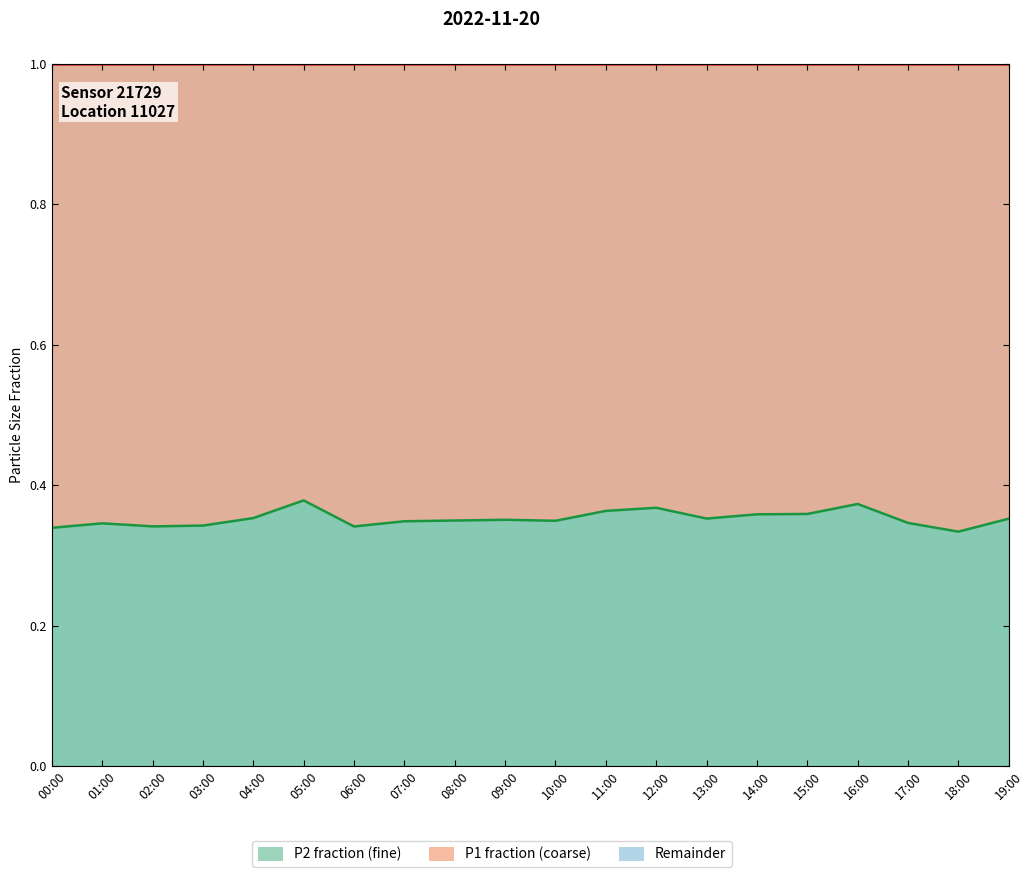

Where is P2 boundary nearest to the value 0?

18:00